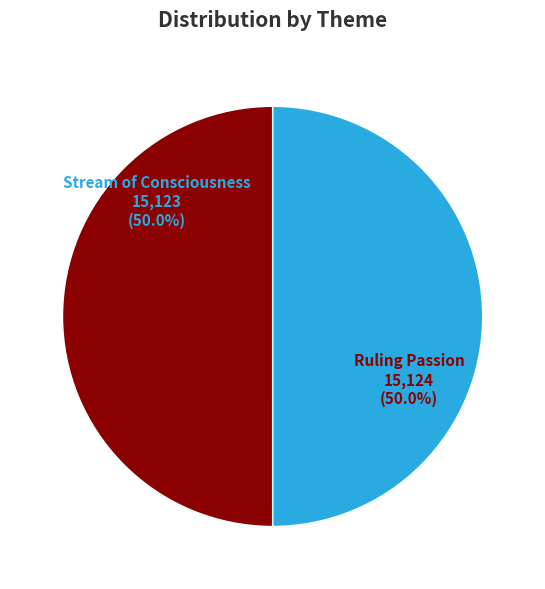

What is the ratio of the value at Stream of Consciousness to the value at Ruling Passion?

1.0